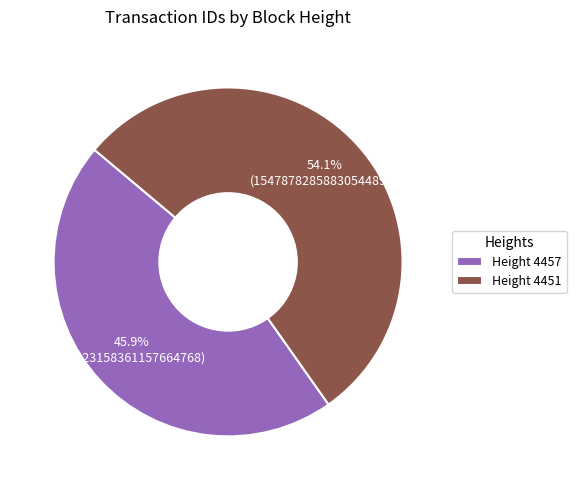

Which slice represents more than half of the pie?

Height 4451